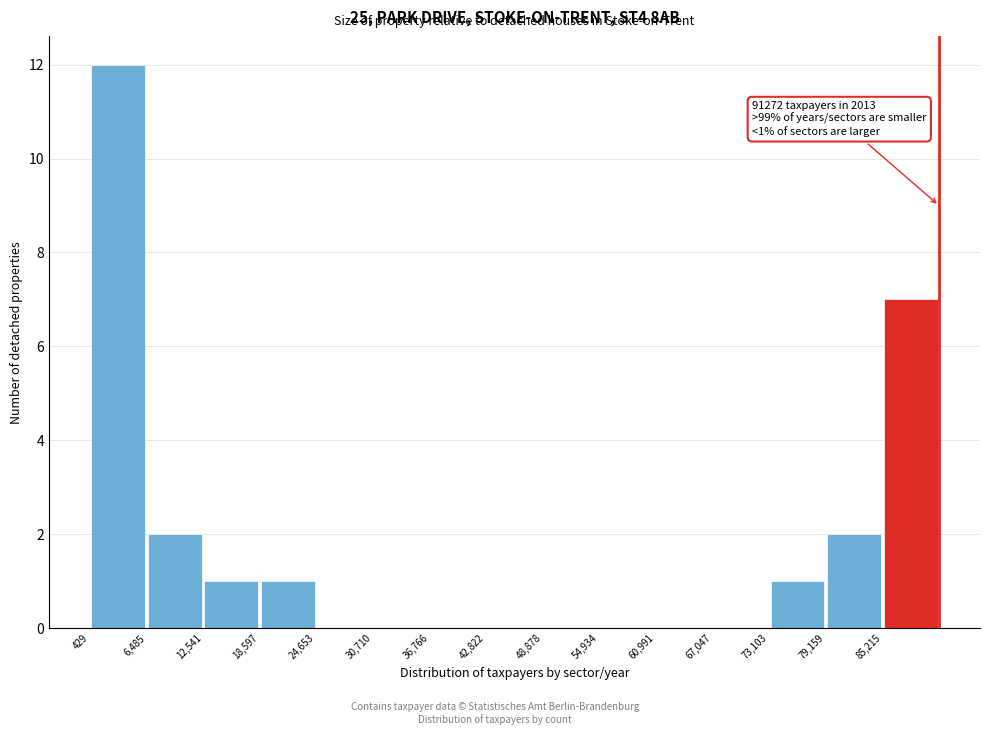

Over which range of the x-axis is the bar tallest?

0 to 6000